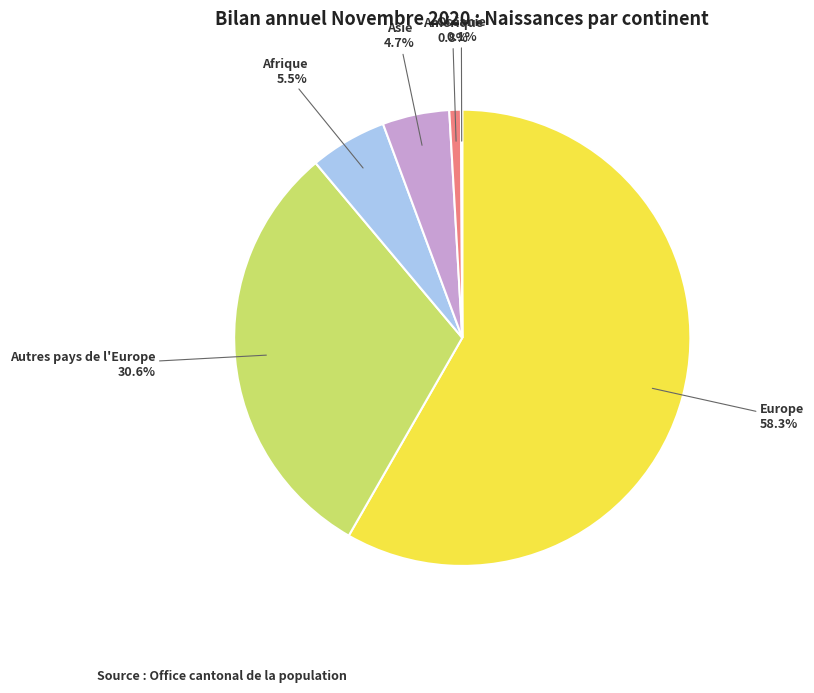

Is there any slice that represents more than half of the pie?

Yes